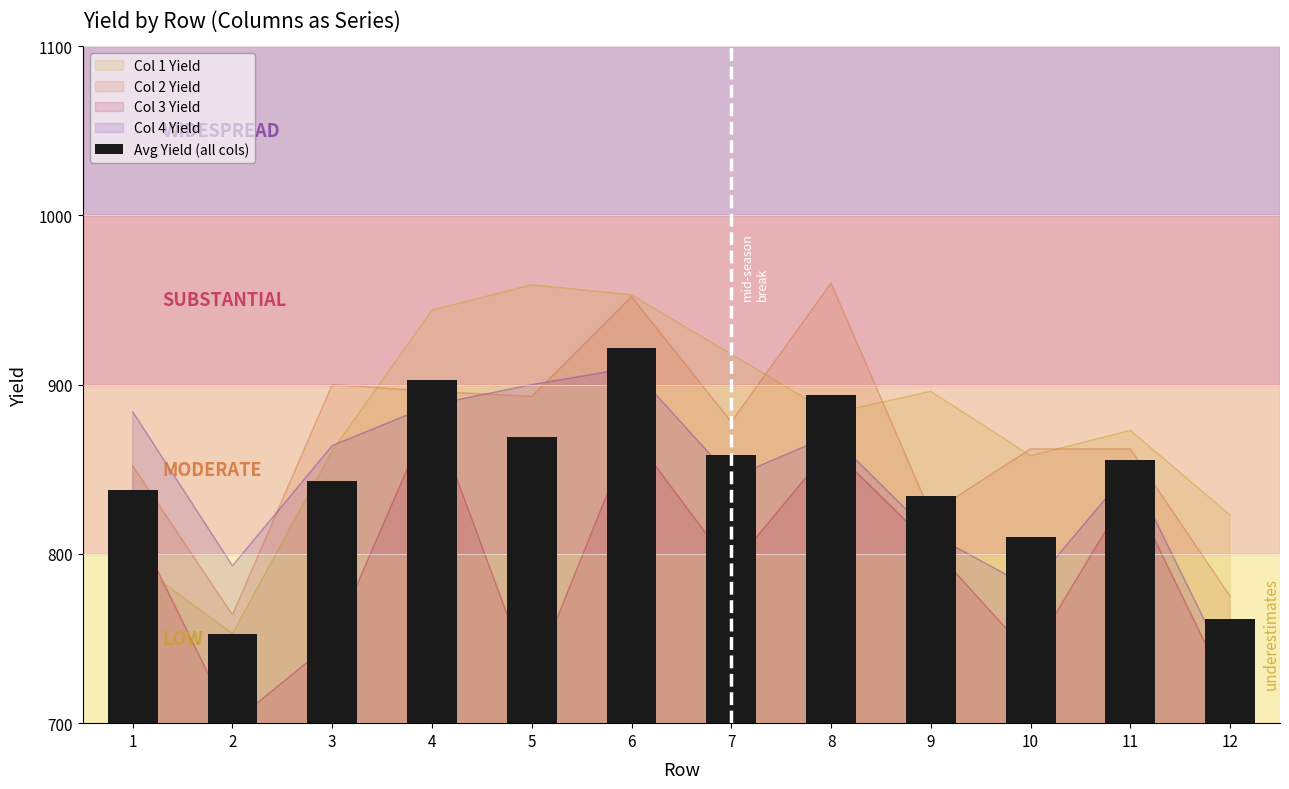

What is the difference between the maximum and second lowest values?

160.2